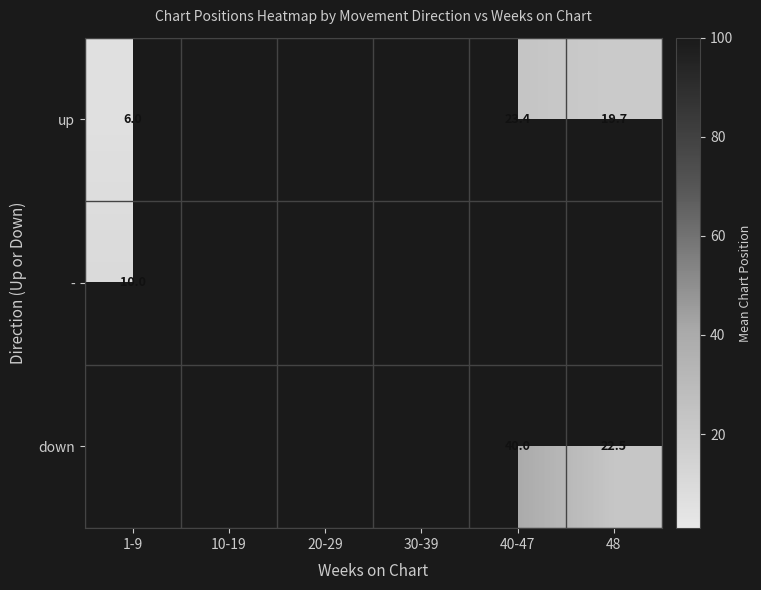

What is the spread (max minus min) of values at 1-9?

4.0